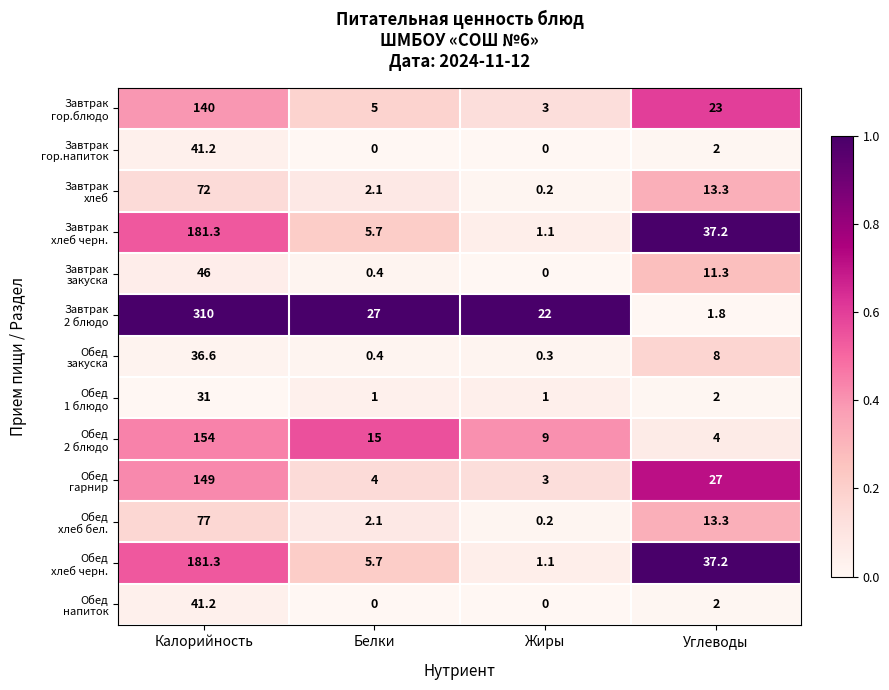

What is the greatest value displayed?

310.0